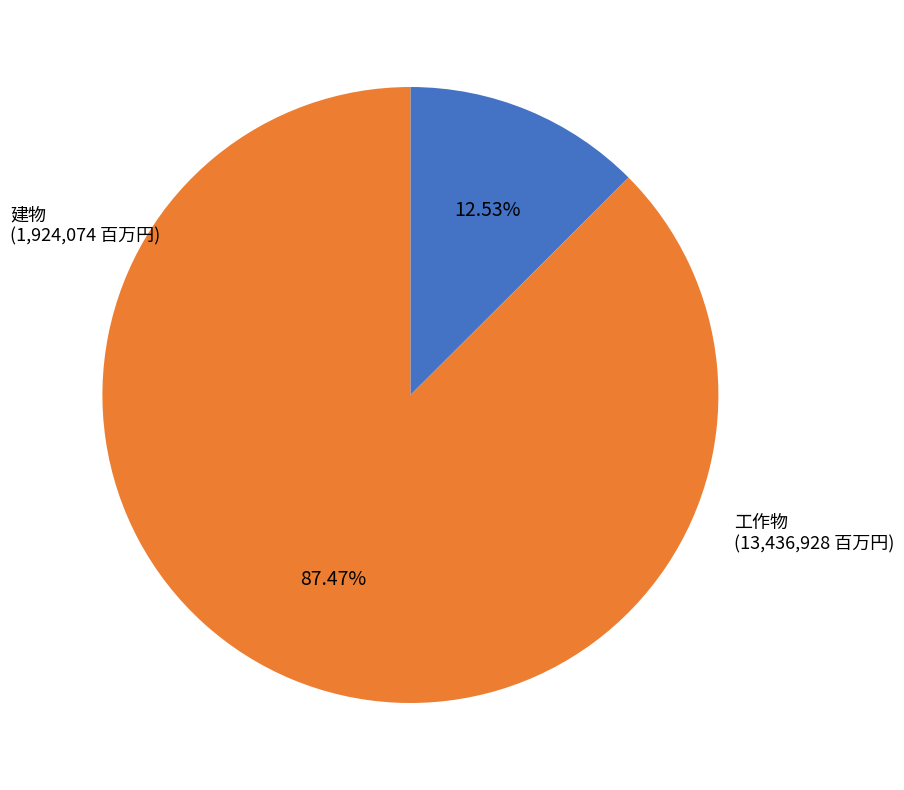

Is the sum of 工作物 and 建物 greater than half?

Yes